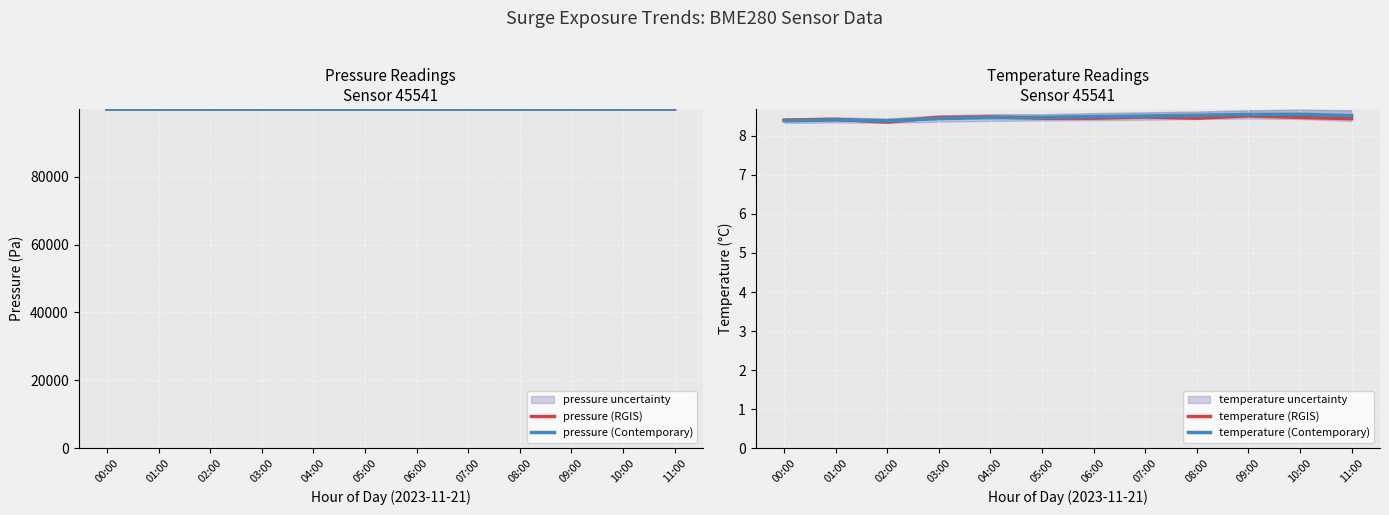

What is the label of the 3rd point from the right?

09:00